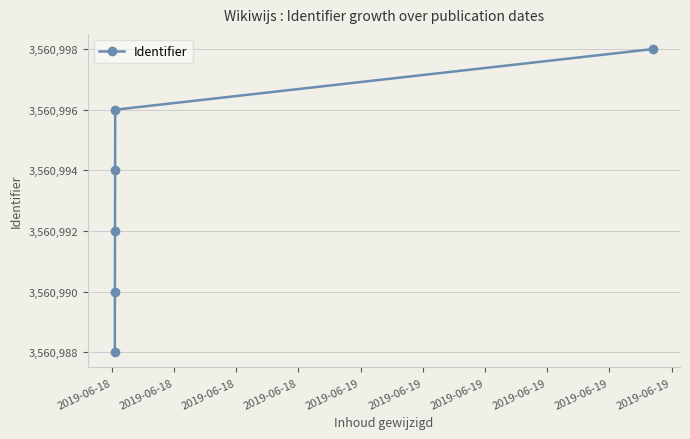

Reading left to right, what are all the values shown in this chart?

3560988	3560990	3560992	3560994	3560996	3560998